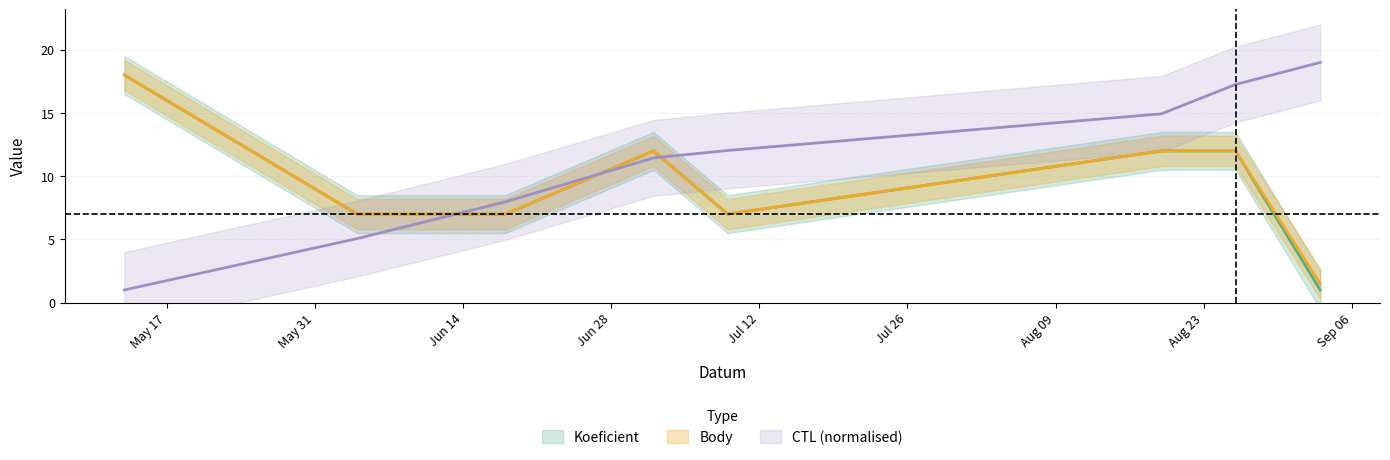

List the series in order of their peak value, lowest first.

Koeficient, Body, CTL_norm